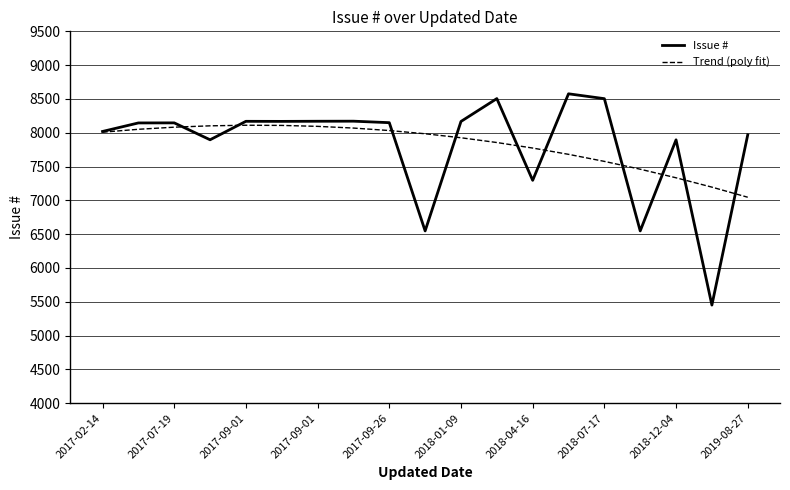

What is the greatest value displayed?

8576.0